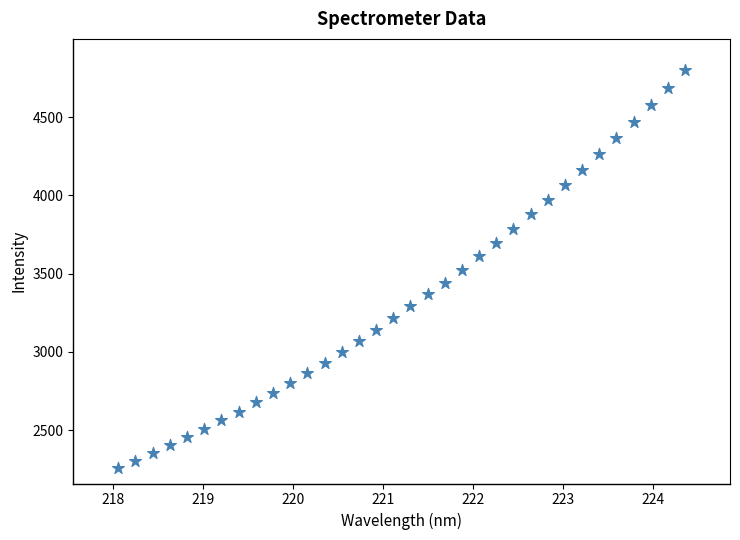

What is the range of X values (max minus min)?

6.3